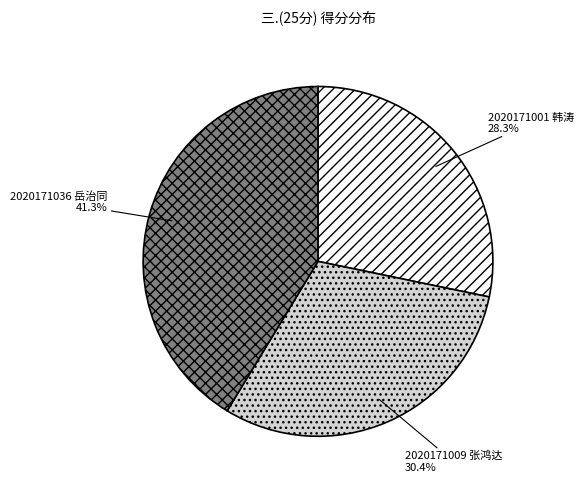

What percentage is NOT represented by 2020171001 韩涛?

71.7%